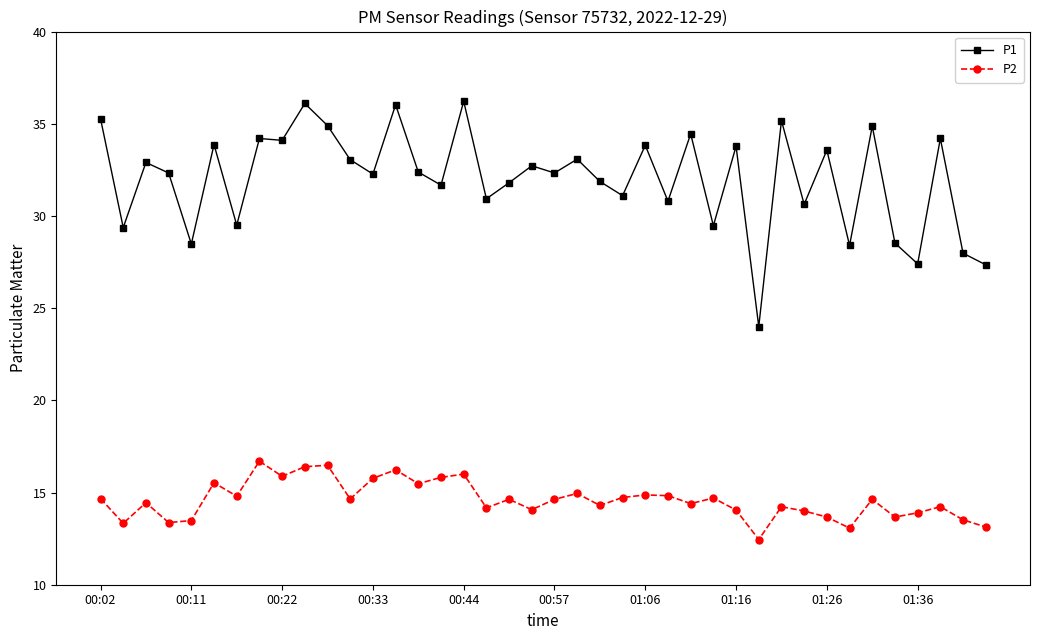

Which series has the widest spread of values?

P1